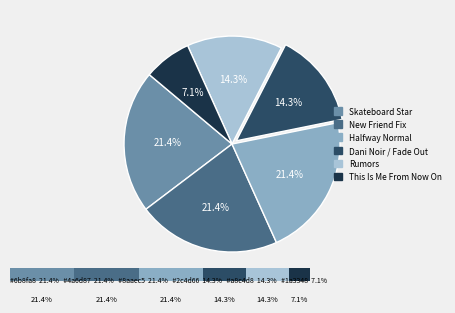

What is the smallest slice in the pie chart?

This Is Me From Now On